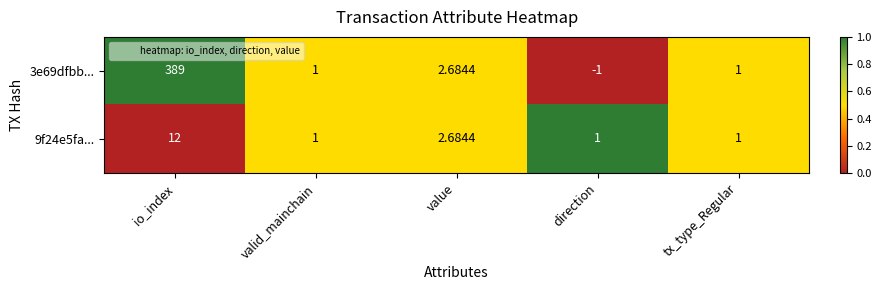

Which series has the largest total across all categories?

3e69dfbb...